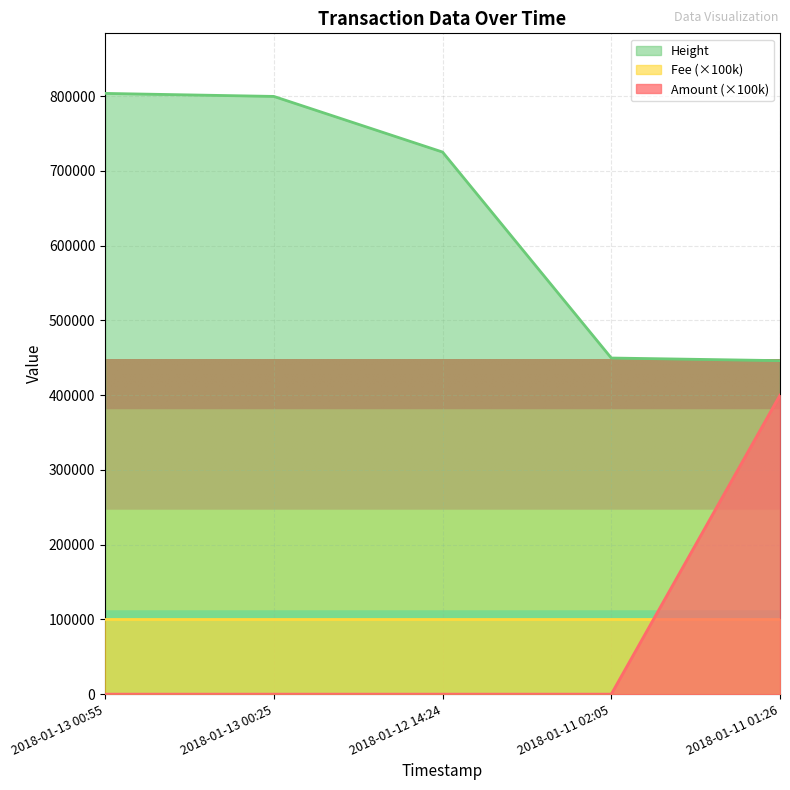

What is the maximum value shown in the chart?

803530.8